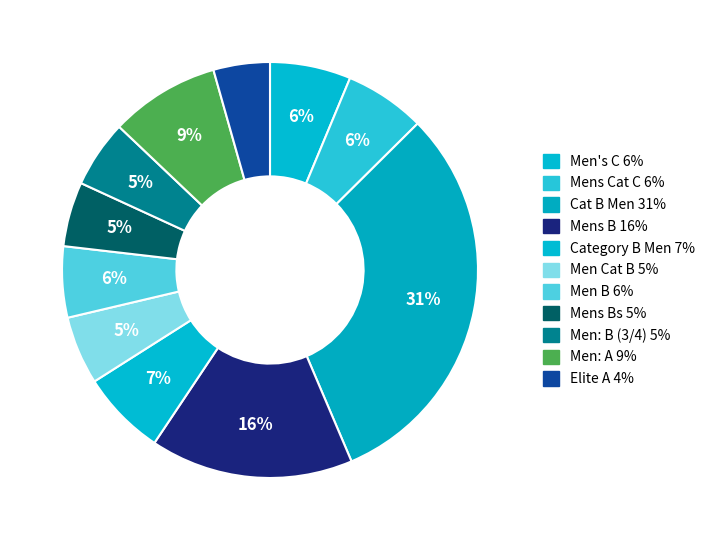

Is there a majority slice in this chart?

No